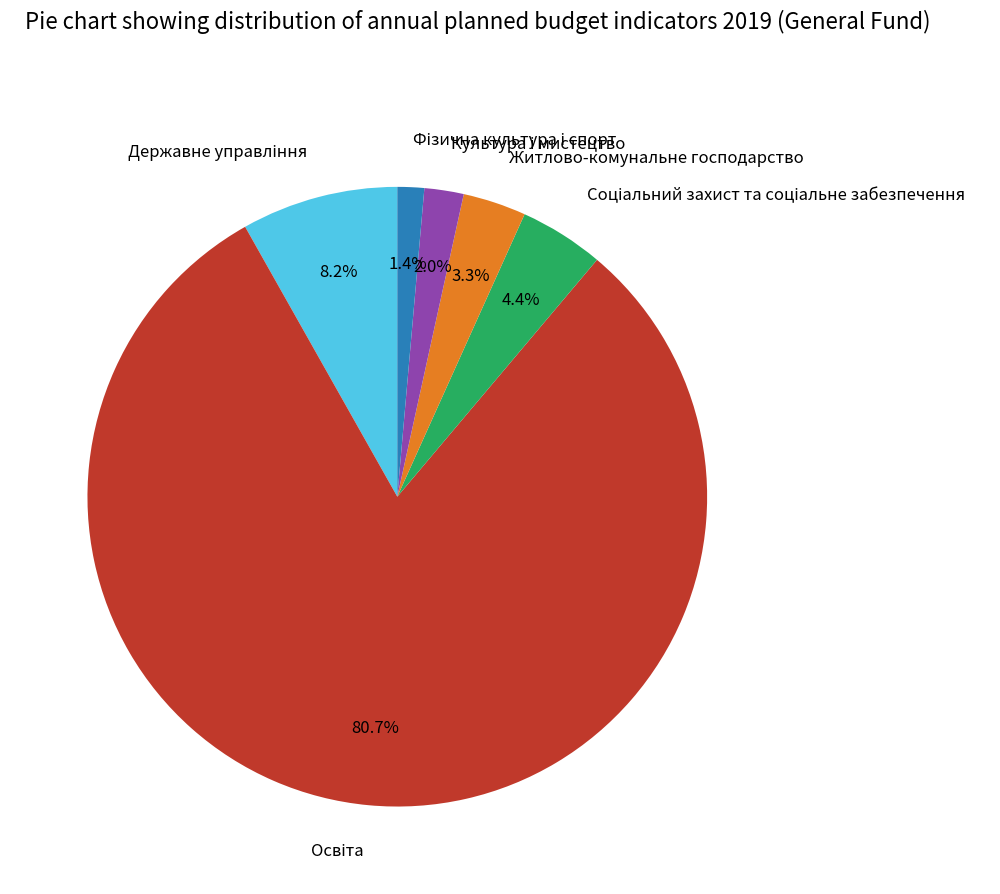

Is there any slice that represents more than half of the pie?

Yes